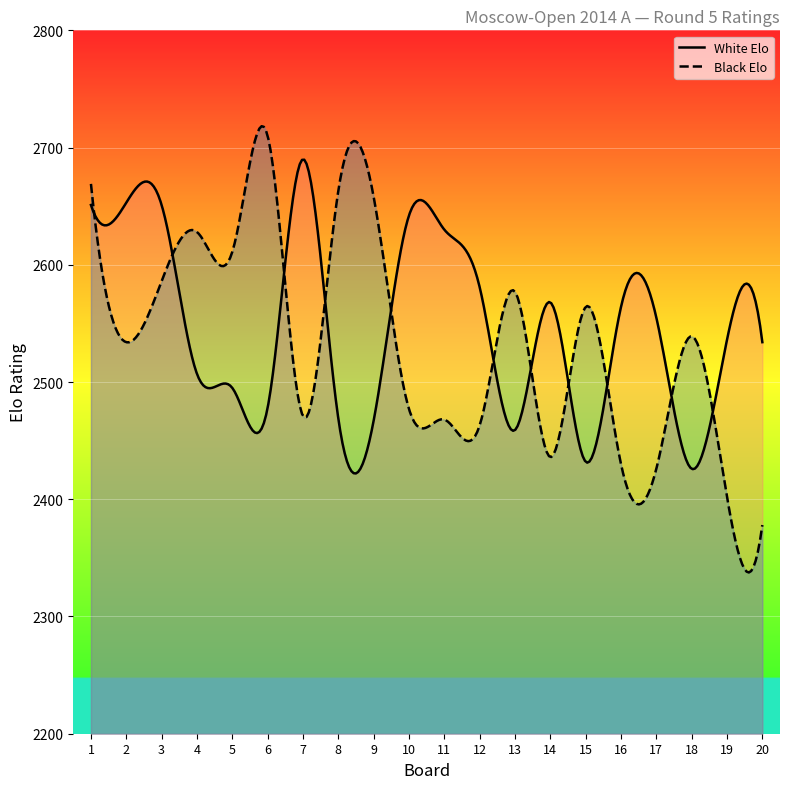

Between 11 and 6, which is larger?

11